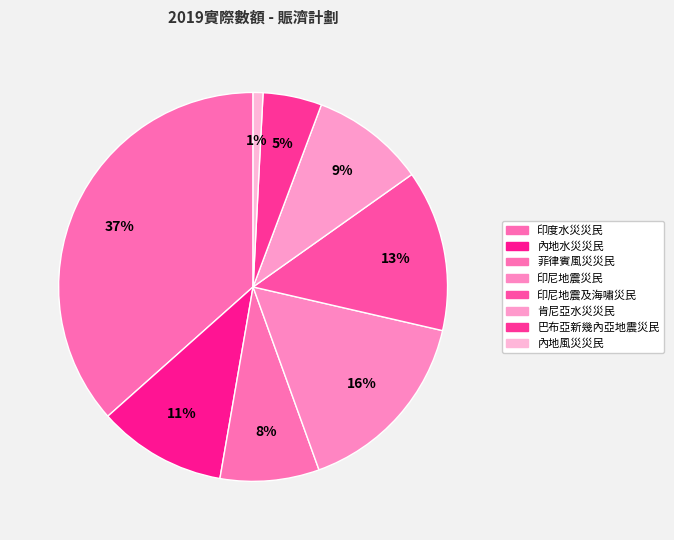

Rank the categories by value from lowest to highest.

內地風災災民, 巴布亞新幾內亞地震災民, 菲律賓風災災民, 肯尼亞水災災民, 內地水災災民, 印尼地震及海嘯災民, 印尼地震災民, 印度水災災民